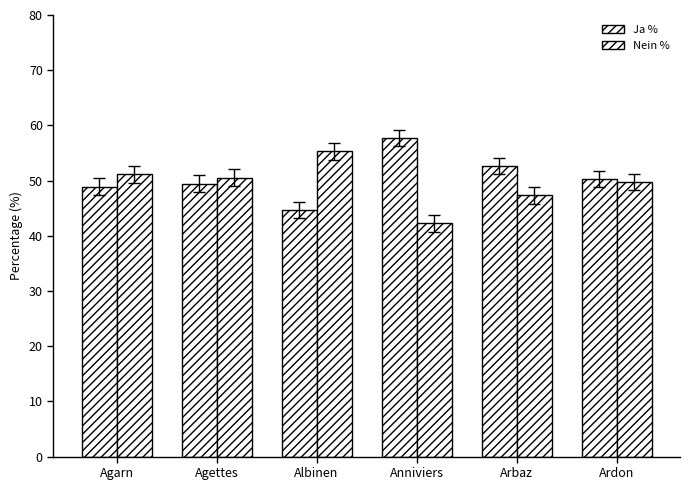

What is the label of the 6th bar from the left?

Ardon